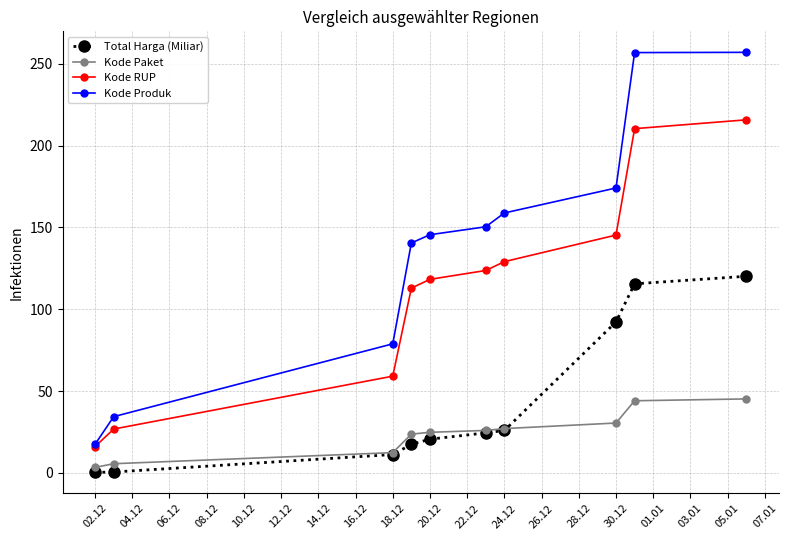

At how many categories does at least one series exceed 170?

3